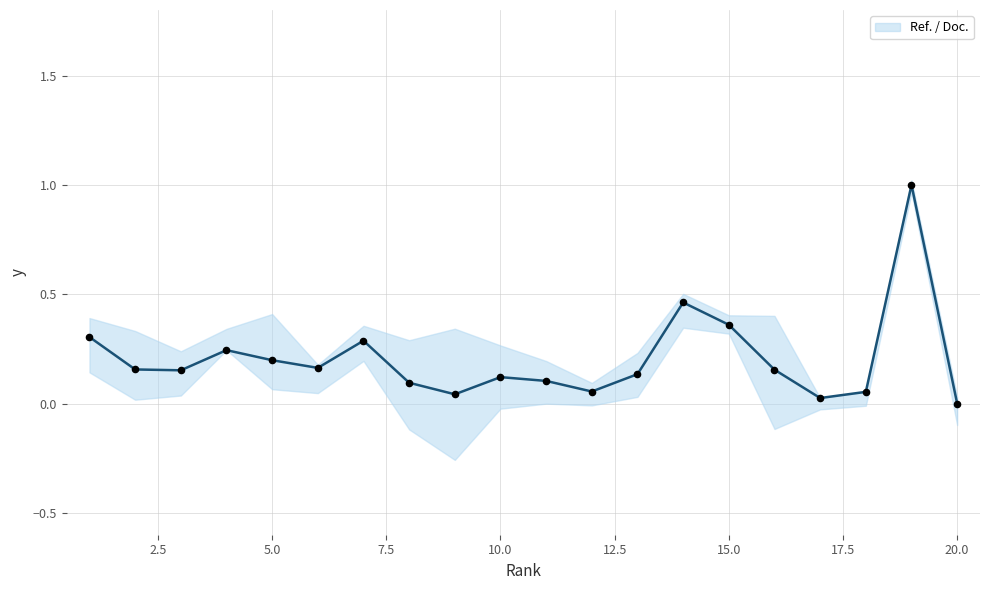

What is the maximum value for Ref. / Doc.?

1.0